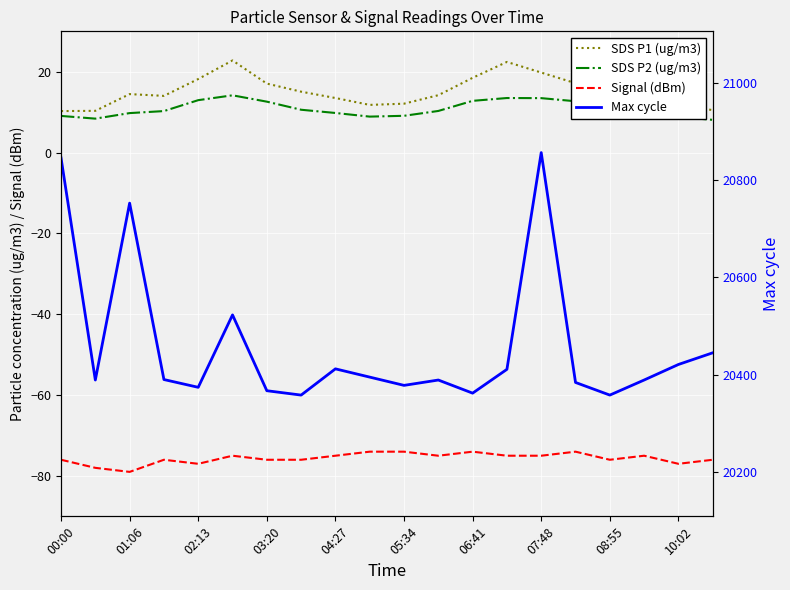

What are all the series names shown in the legend?

SDS P1 (ug/m3), SDS P2 (ug/m3), Signal (dBm), Max cycle